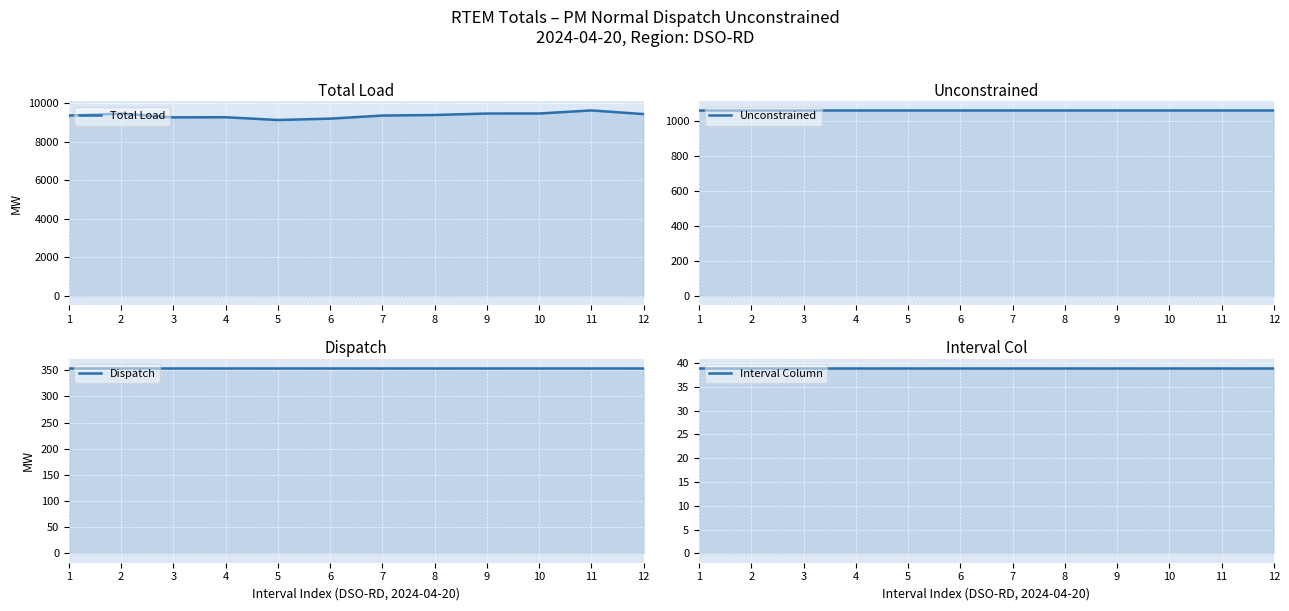

The Interval Column series shows 56.3 at 10. True or false?

False